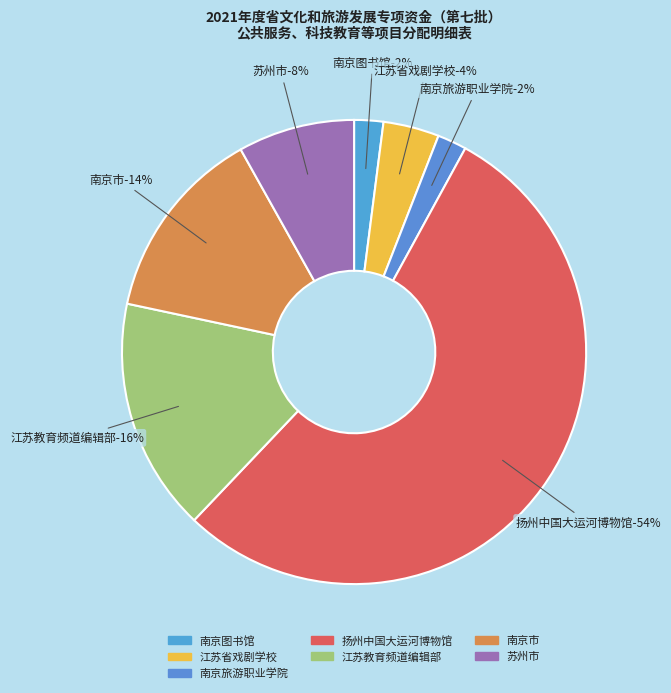

Is it true that 南京市 is 14% of the pie?

True